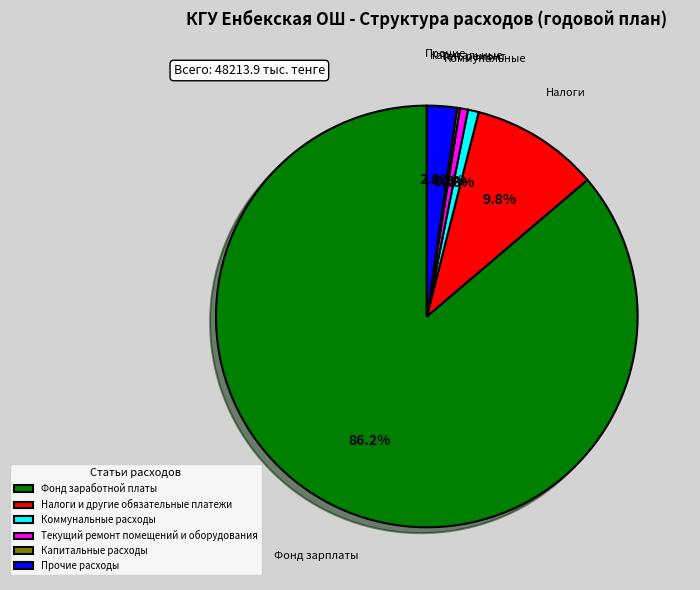

Is the sum of Прочие расходы and Фонд заработной платы greater than half?

Yes